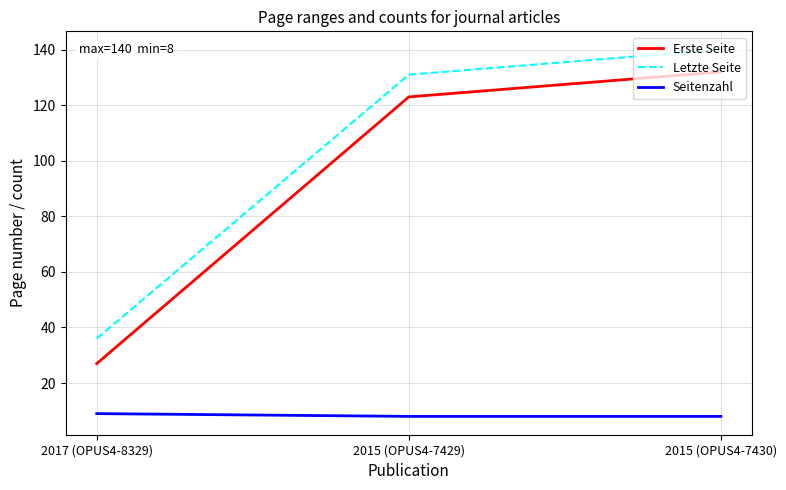

The value of Letzte Seite at 2017 (OPUS4-8329) is 36. True or false?

True